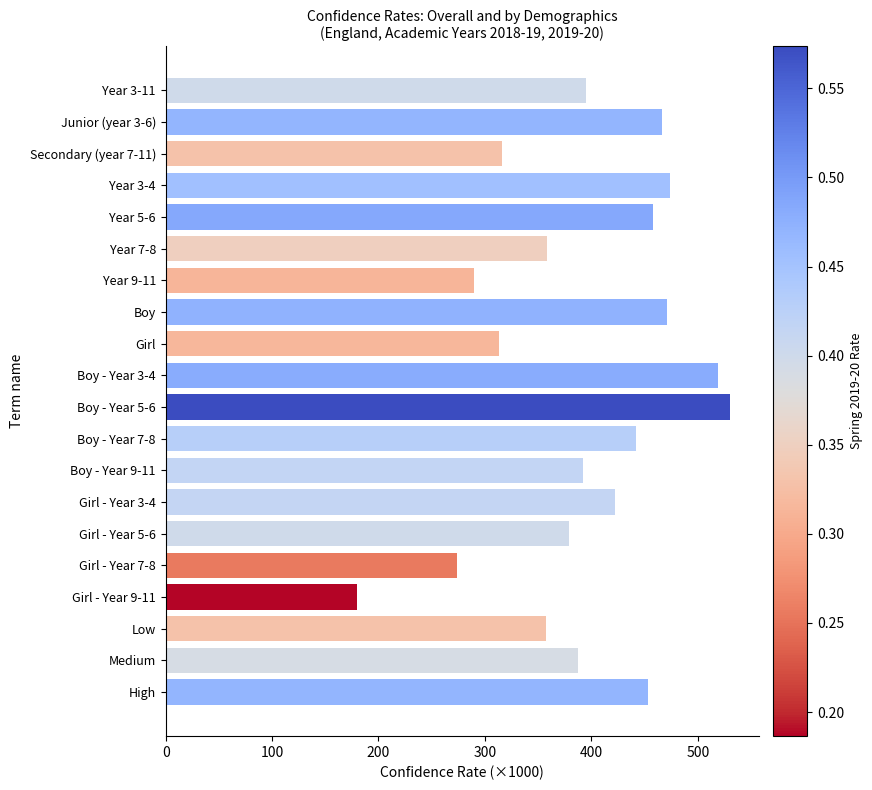

What is the approximate value at Year 9-11?

290.1